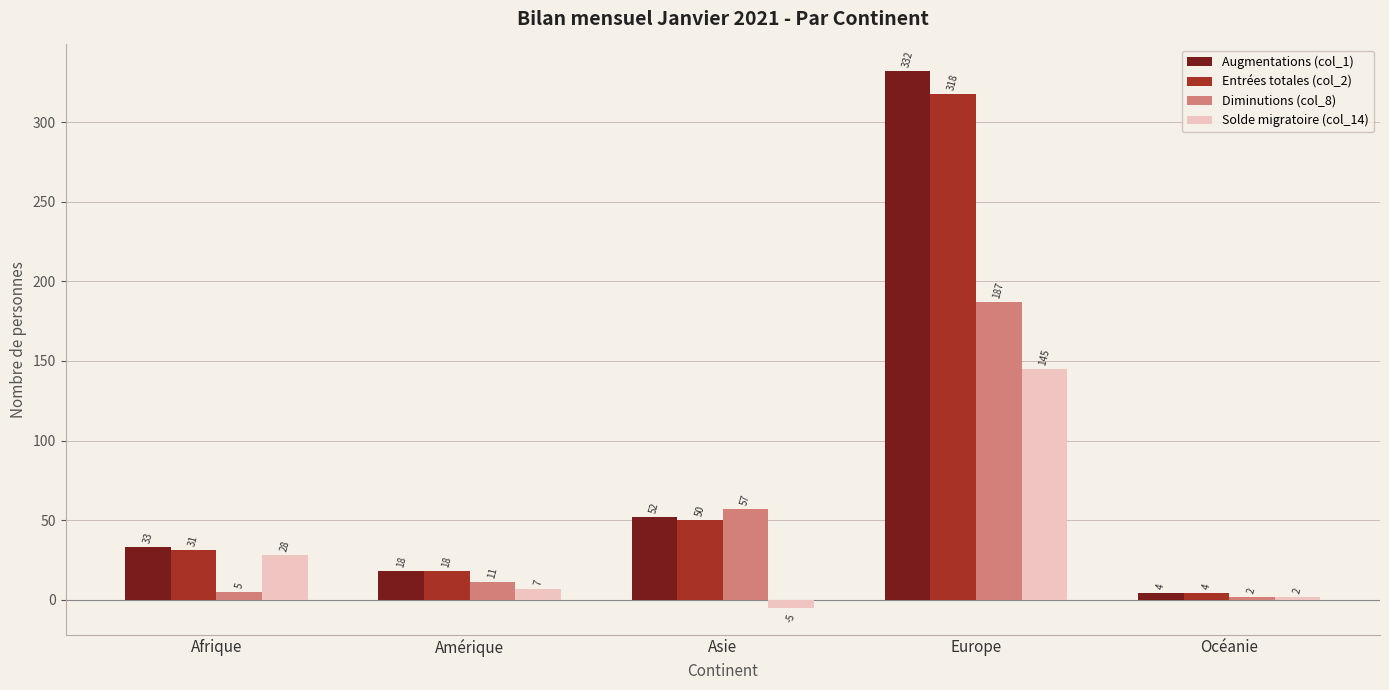

At which category is the sum across all series the highest?

Europe